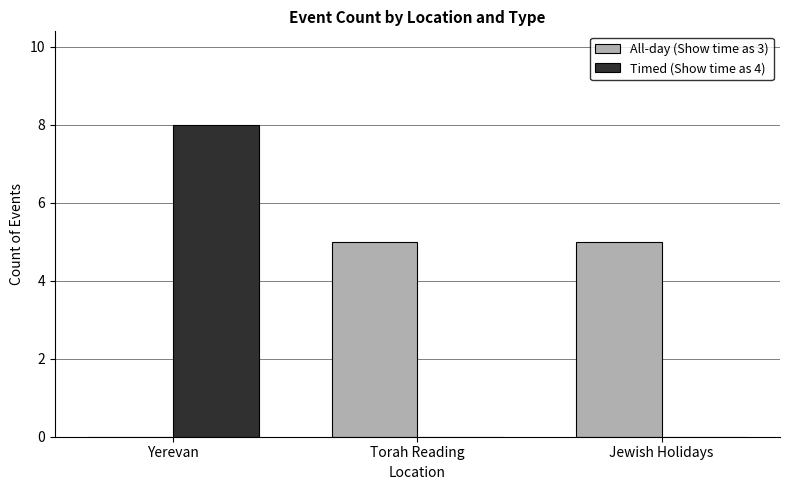

What is the maximum value for Timed (Show time as 4)?

8